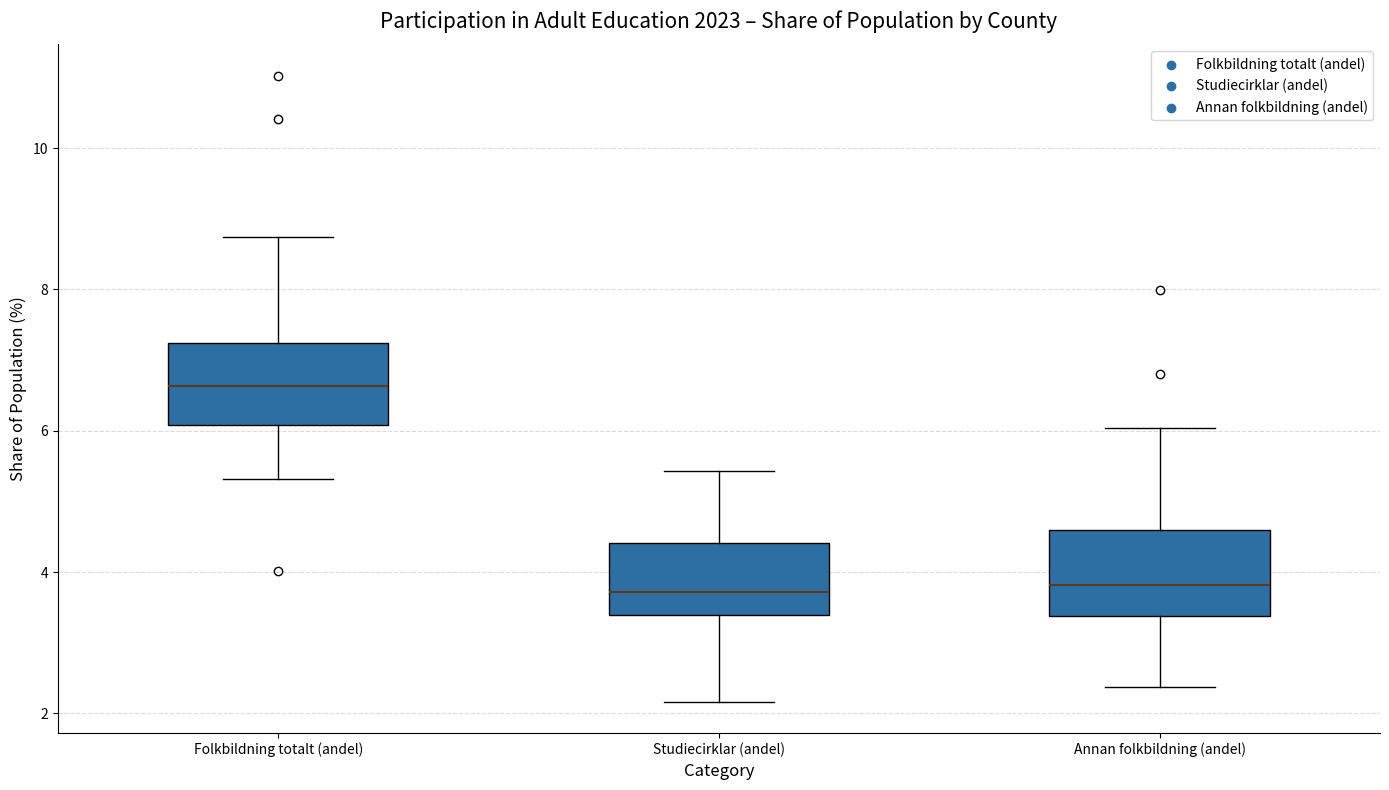

Which box has the highest median line?

Folkbildning totalt (andel)